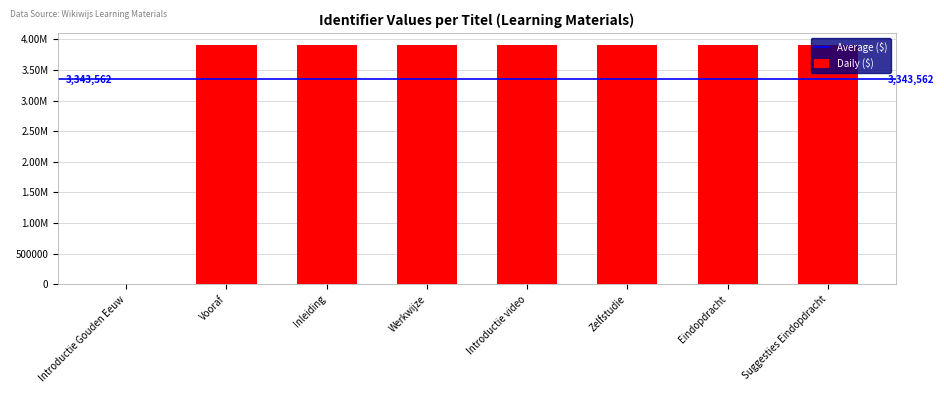

Are the bars horizontal?

No